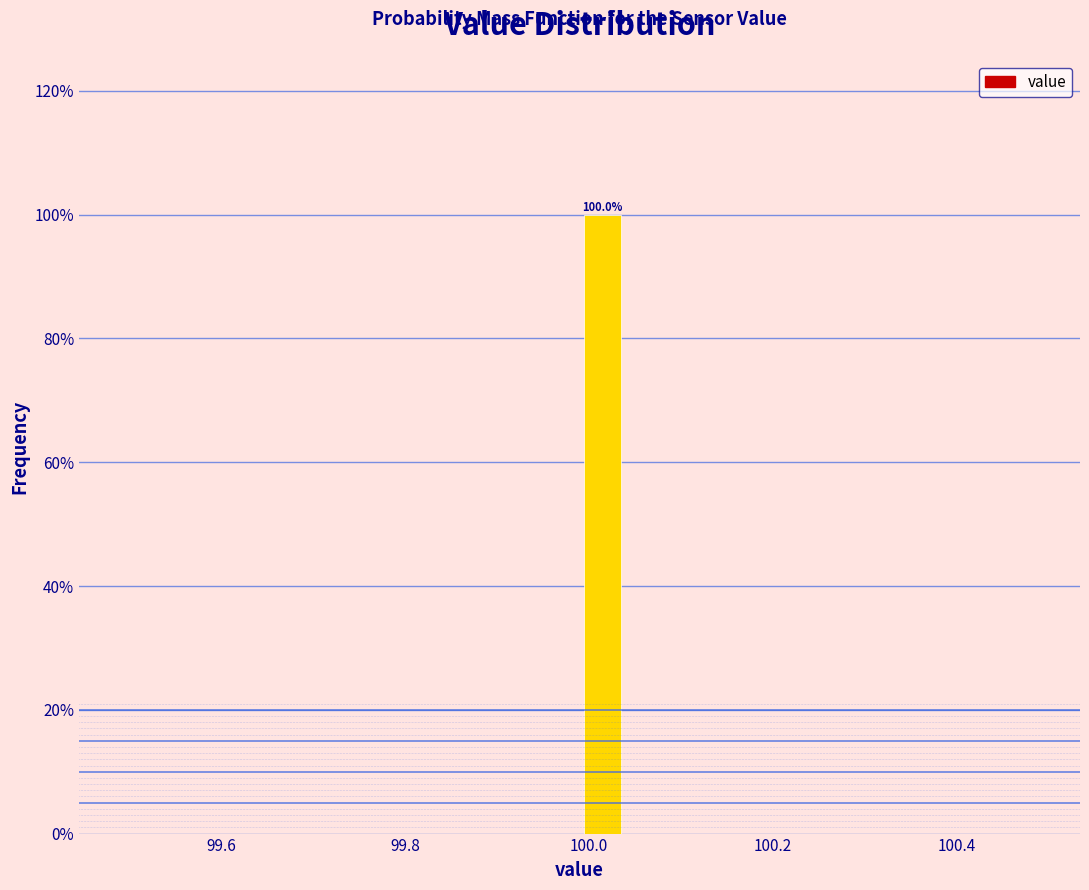

Around what value on the x-axis is the tallest bar? Give the approximate position of its centre, as read against the axis.

100.02